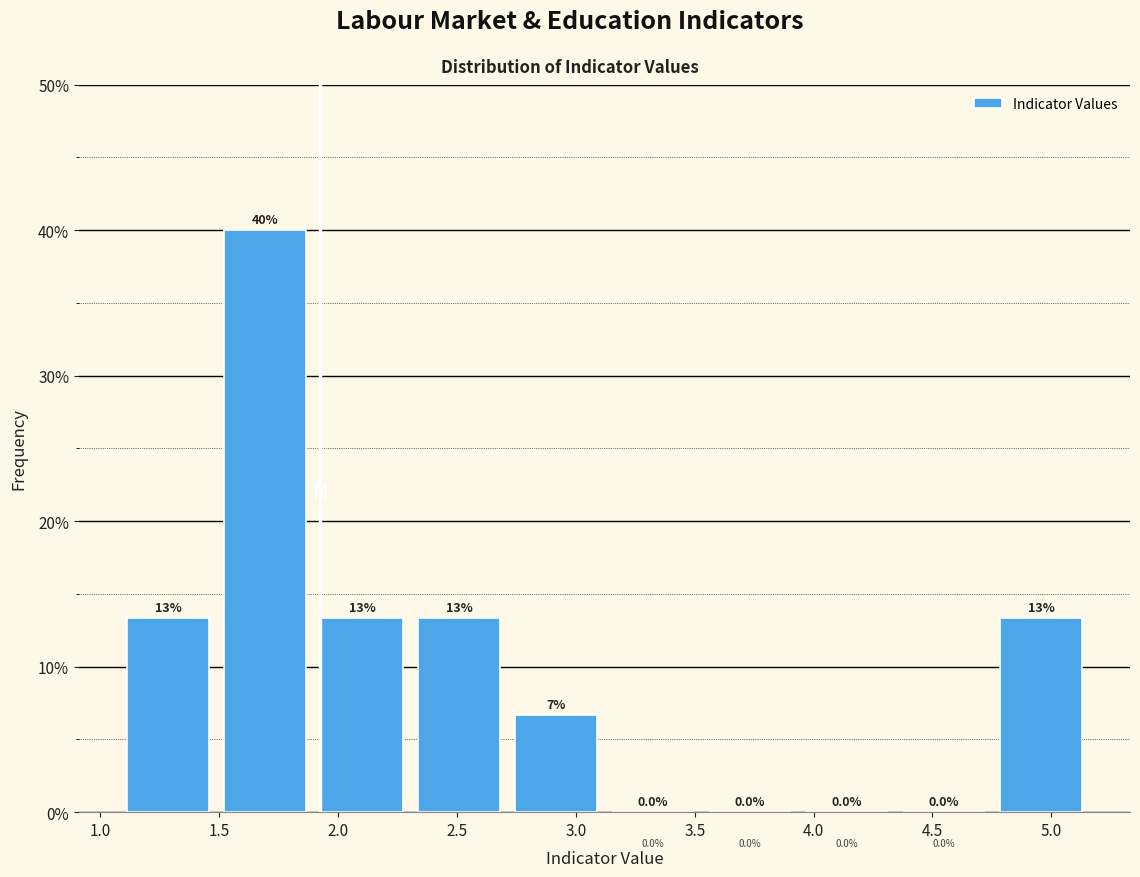

Over which range of the x-axis is the bar tallest?

1.50 to 1.95